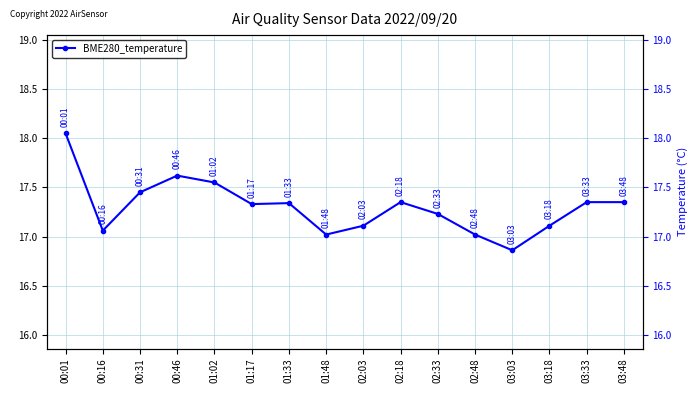

What is the minimum value shown in the chart?

16.9